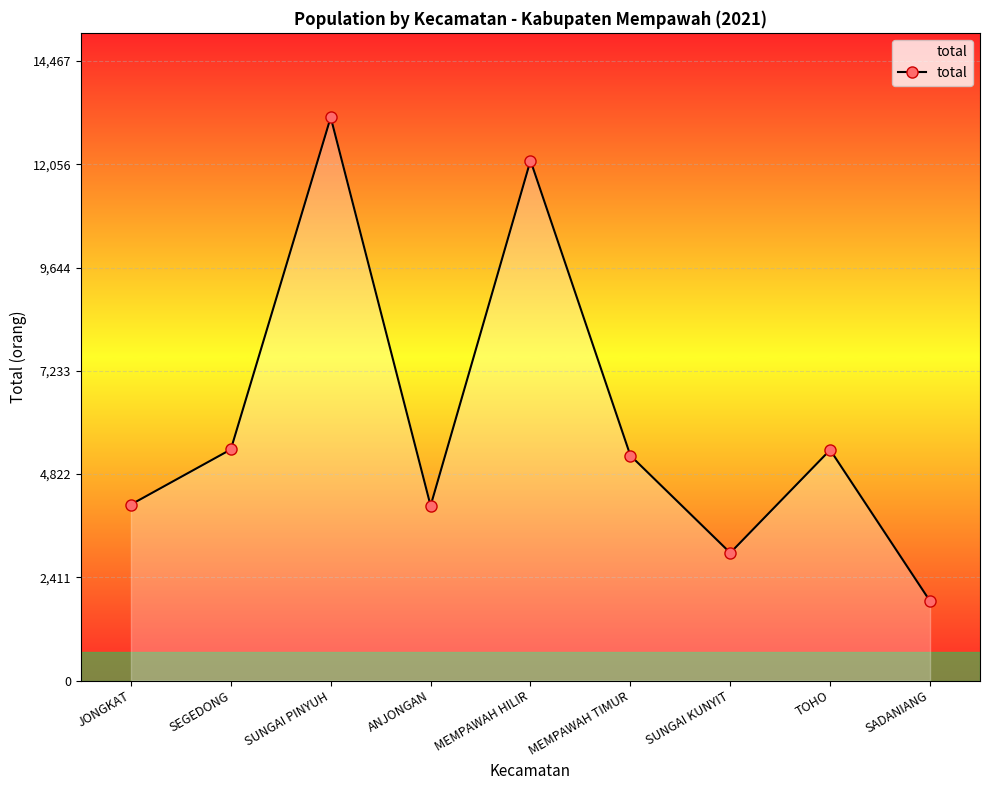

At which category does the chart reach its minimum across all series?

SADANIANG